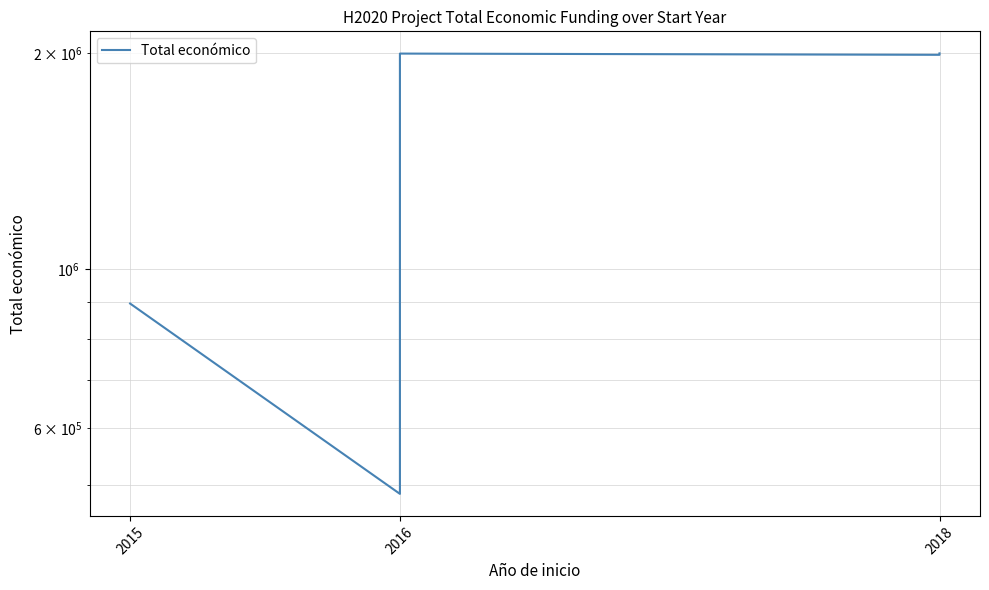

At which category does the chart reach its minimum across all series?

2016